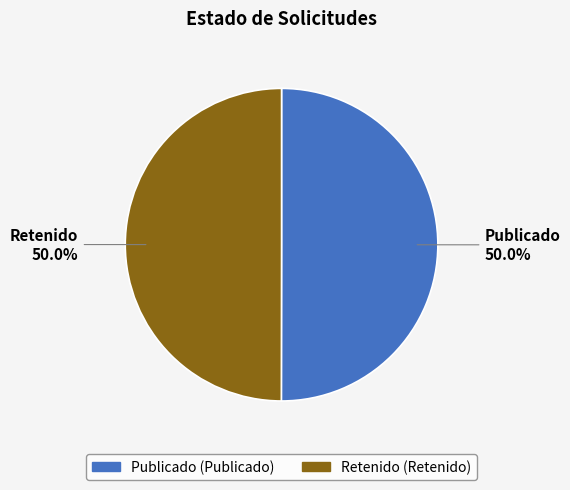

How many slices are in this pie chart?

2